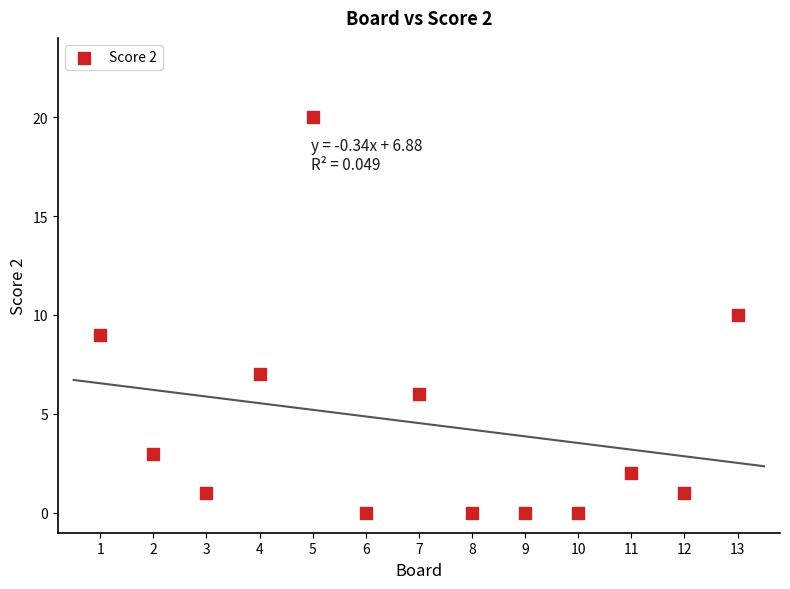

What is the range of Y values (max minus min)?

20